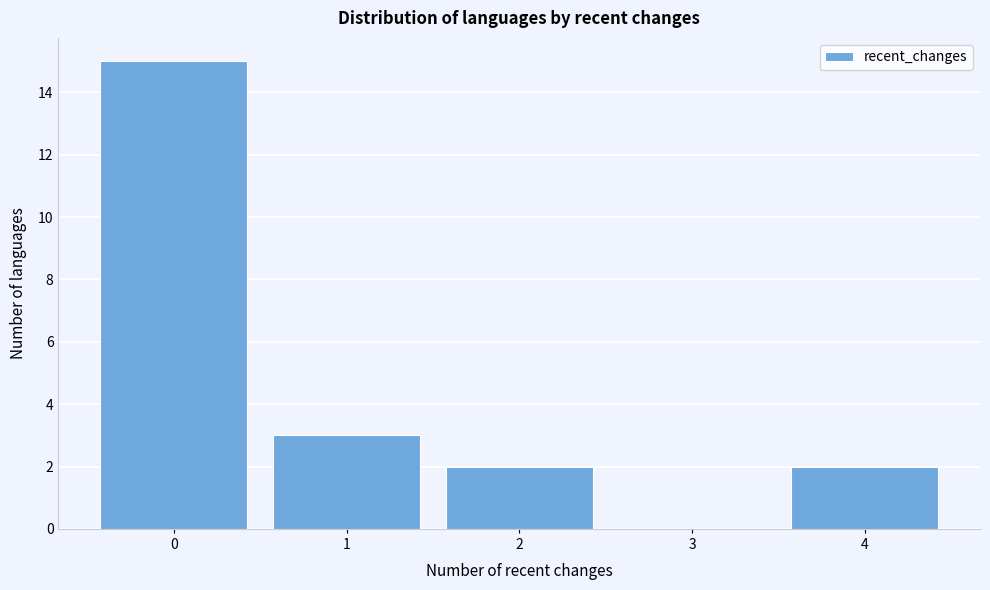

Reading left to right, list every bar in this chart as the range it spans on the x-axis followed by its height. The values are not printed on the chart, so give them approximately, as read against the axis.

-0.5 to 0.5: 15
0.5 to 1.5: 3
1.5 to 2.5: 2
2.5 to 3.5: 0
3.5 to 4.5: 2